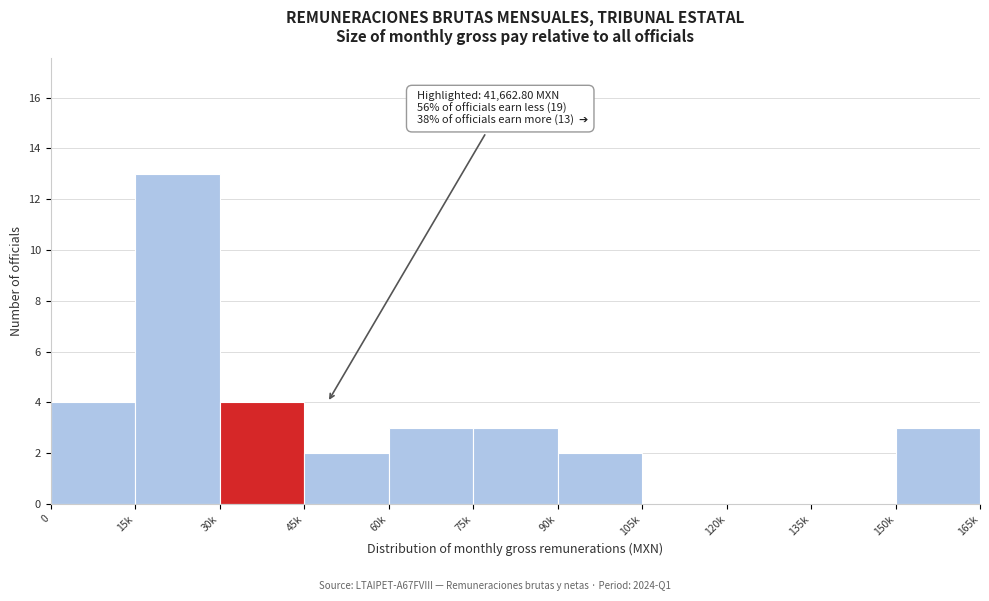

Reading left to right, what are all the values shown in this chart?

0=4	15k=13	30k=4	45k=2	60k=3	75k=3	90k=2	105k=0	120k=0	135k=0	150k=3